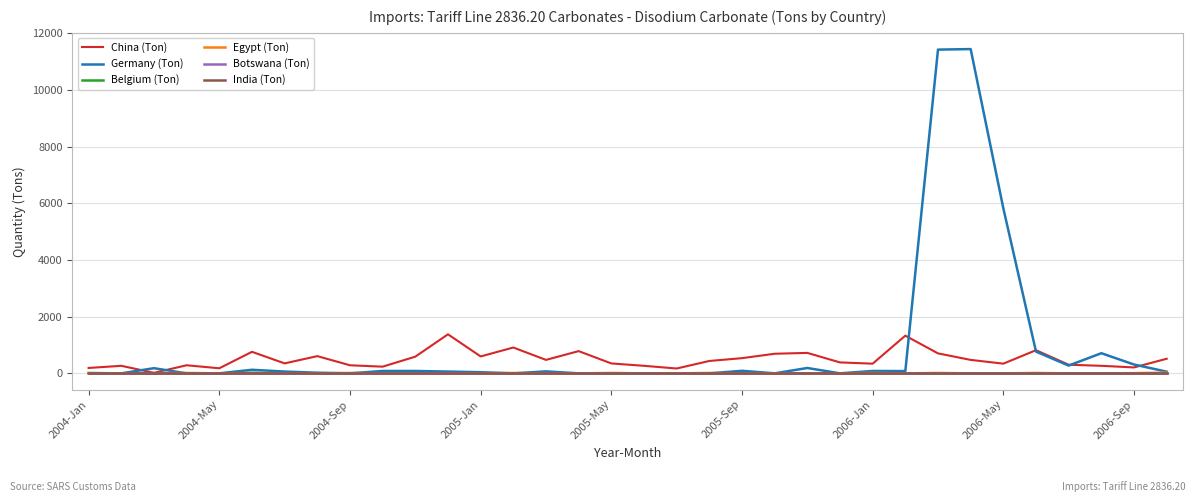

Which series has the largest total across all categories?

Germany (Ton)